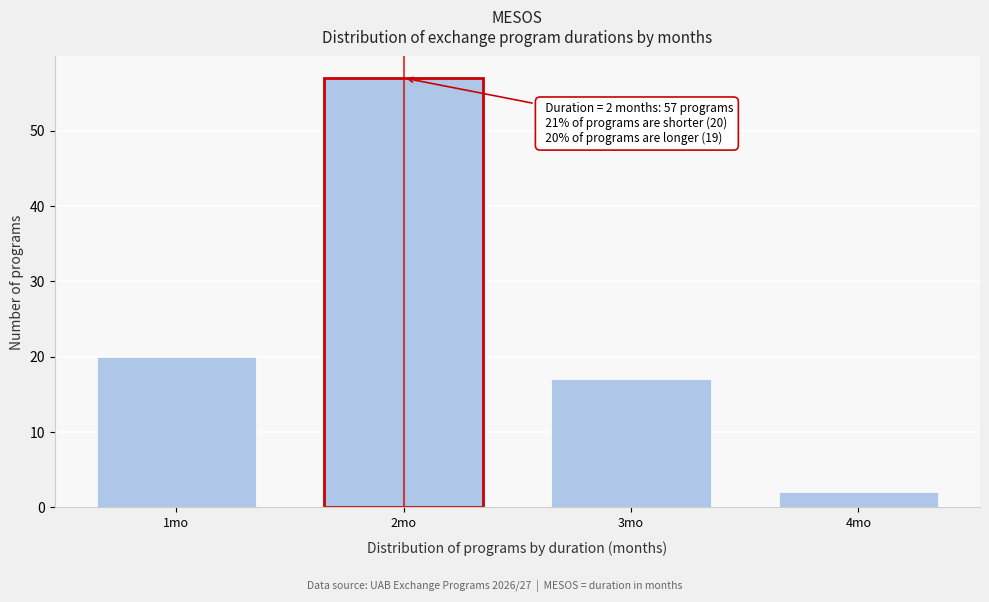

Reading left to right, what are all the values shown in this chart?

20	57	17	2